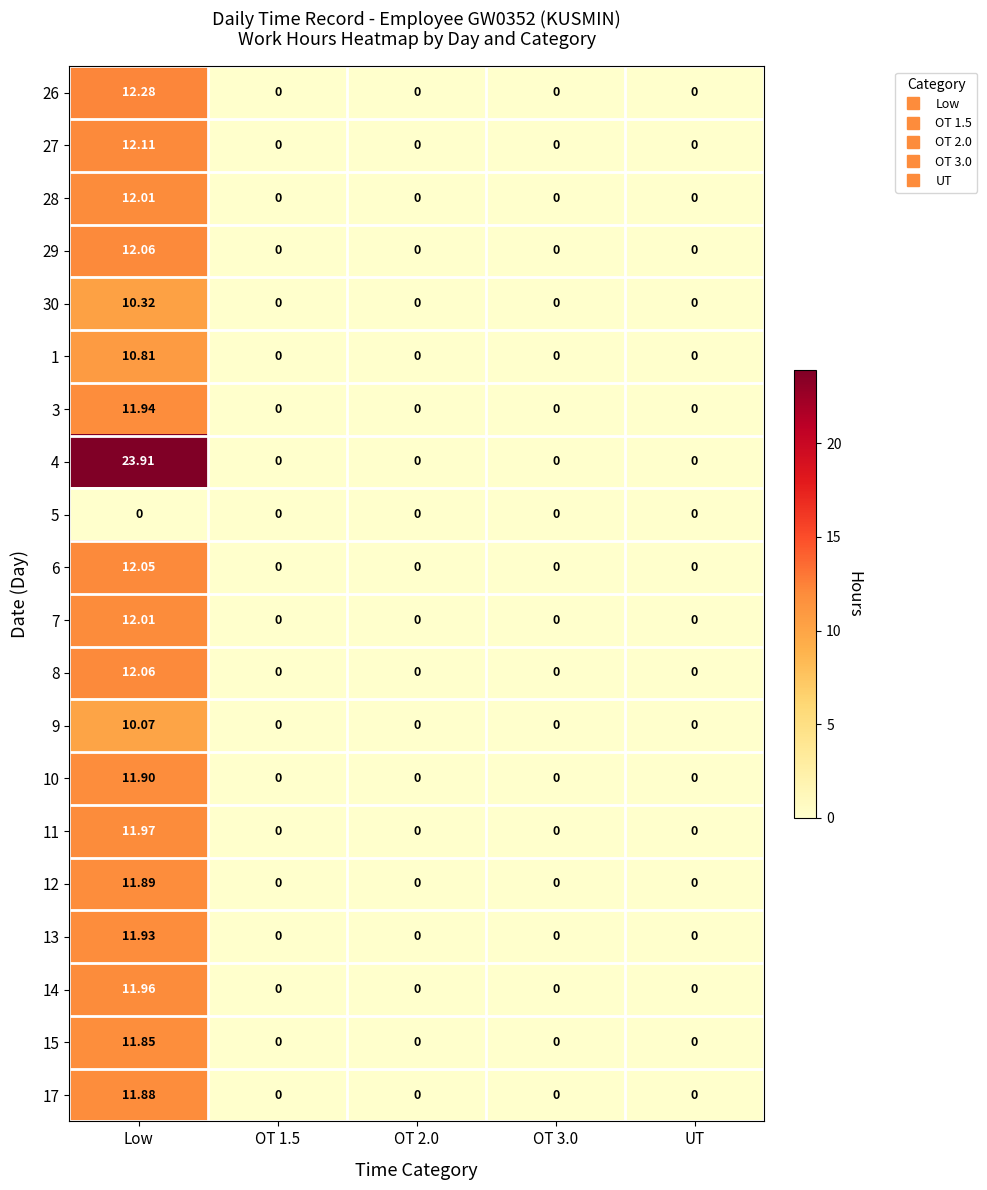

Which series has the largest total across all categories?

4